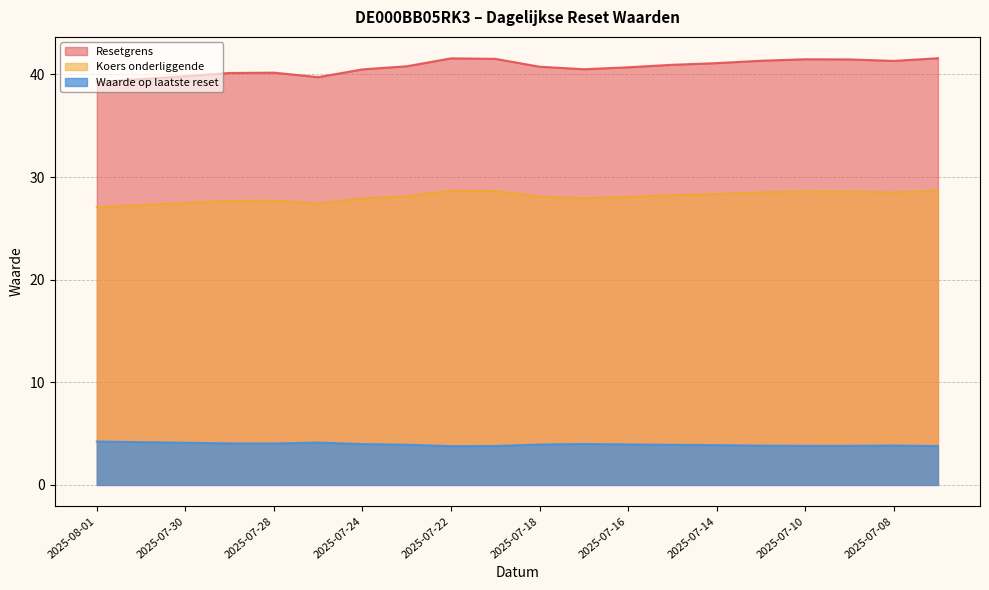

How many lines are shown in the chart?

3